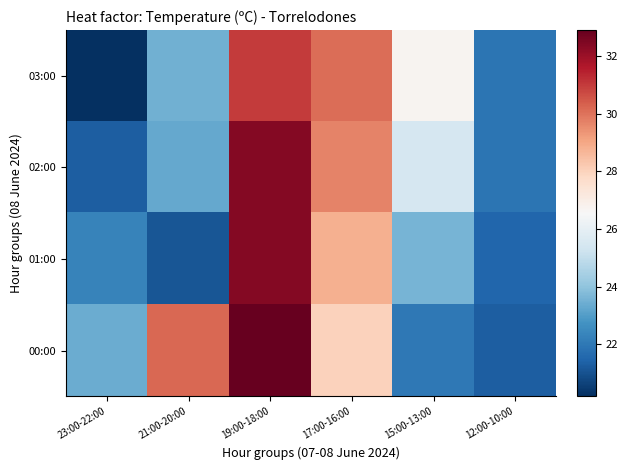

Between 15:00-13:00 and 23:00-22:00, which is larger?

15:00-13:00